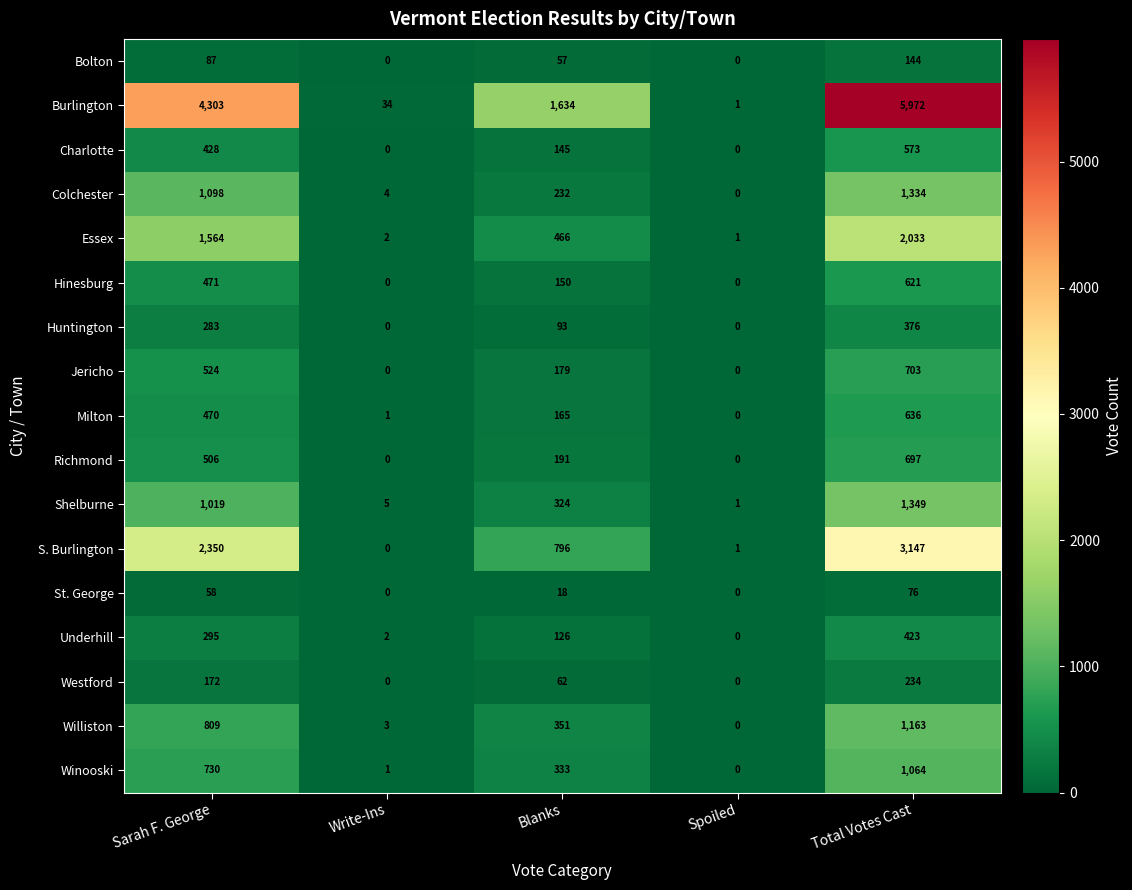

At which label is Jericho closest to 351?

Blanks